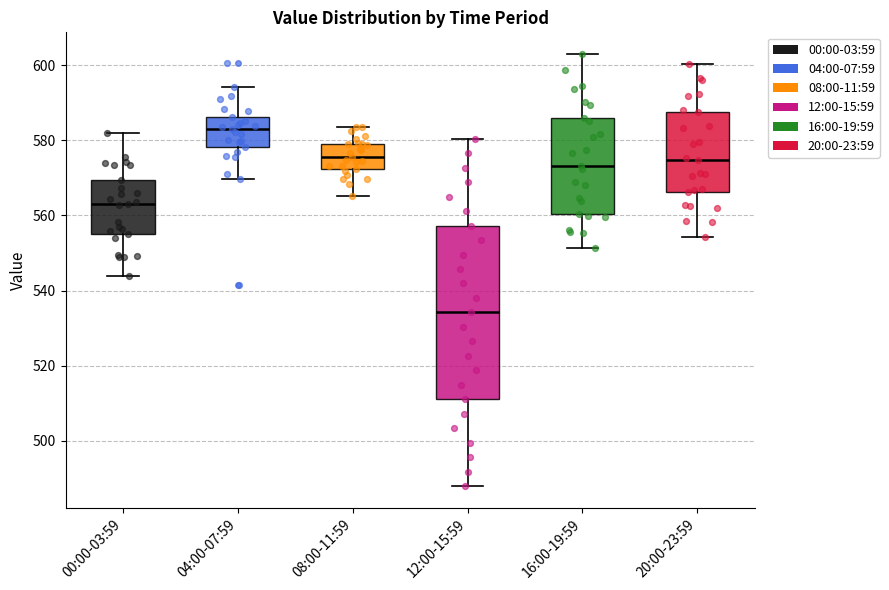

Reading left to right, read every box against the y-axis: the position of its median line, the range the box covers, and the ends of its whiskers. The values are not printed on the chart, so give them approximately, as read against the axis.

00:00-03:59: median 564, box 556 to 570, whiskers 544 to 582
04:00-07:59: median 584, box 578 to 586, whiskers 570 to 594
08:00-11:59: median 576, box 572 to 580, whiskers 566 to 584
12:00-15:59: median 534, box 512 to 558, whiskers 488 to 580
16:00-19:59: median 574, box 560 to 586, whiskers 552 to 602
20:00-23:59: median 574, box 566 to 588, whiskers 554 to 600